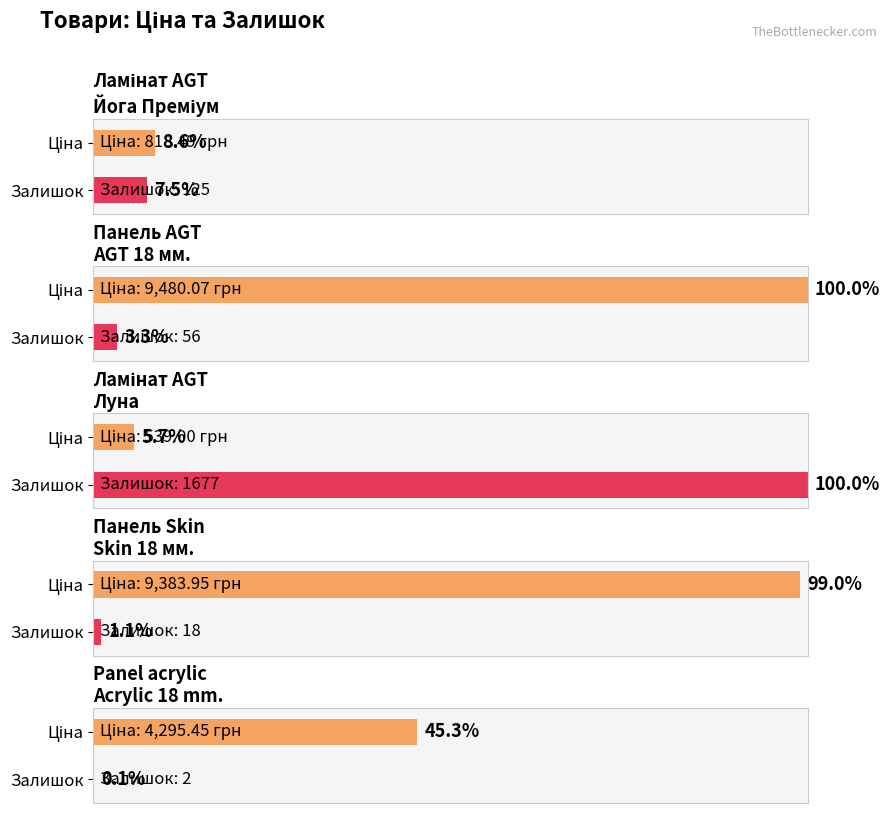

What is the maximum value shown in the chart?

9480.1